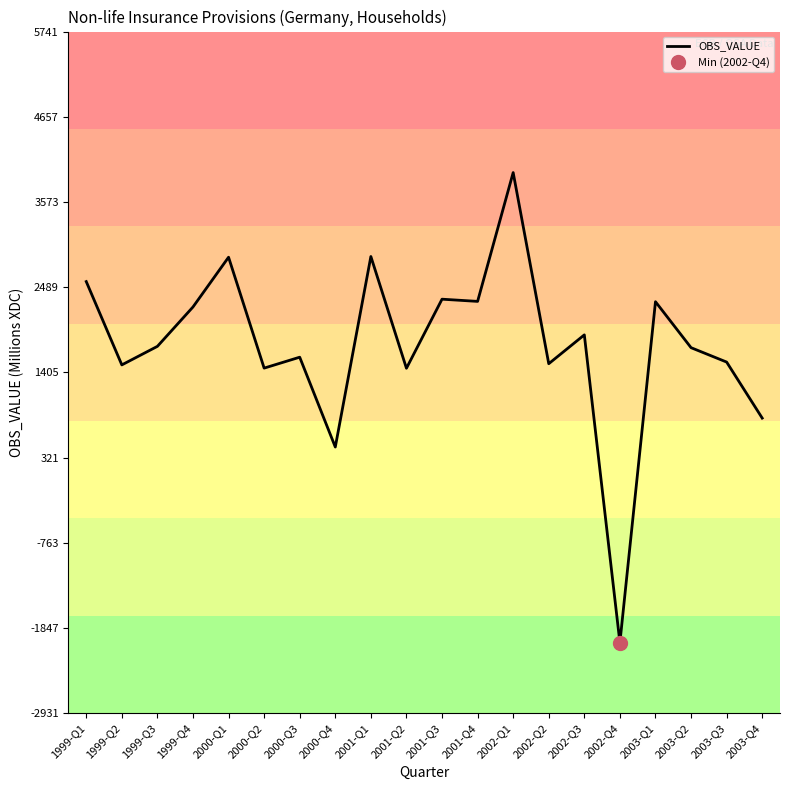

Reading left to right, what are all the values shown in this chart?

2560	1500	1736	2237	2870	1459	1598	455	2879	1457	2336	2308	3947	1515	1882	-2034	2304	1719	1536	823